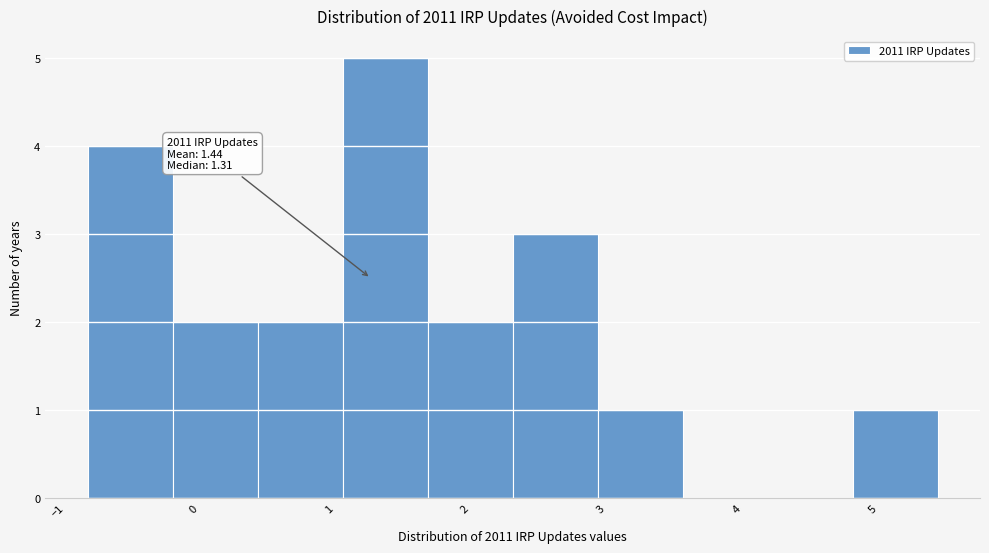

Over which range of the x-axis is the bar tallest?

1.1 to 1.7